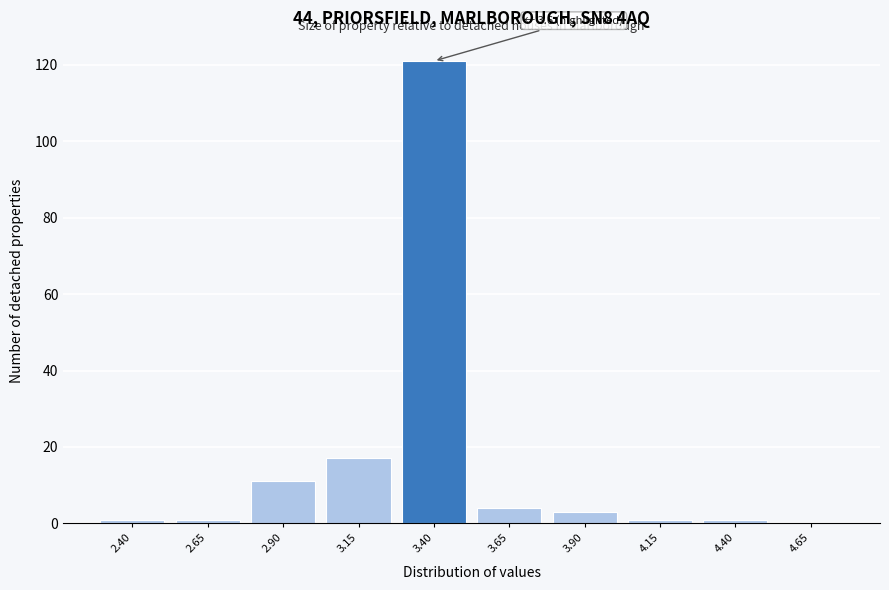

Reading left to right, what are all the values shown in this chart?

2.40=1	2.65=1	2.90=11	3.15=17	3.40=121	3.65=4	3.90=3	4.15=1	4.40=1	4.65=0